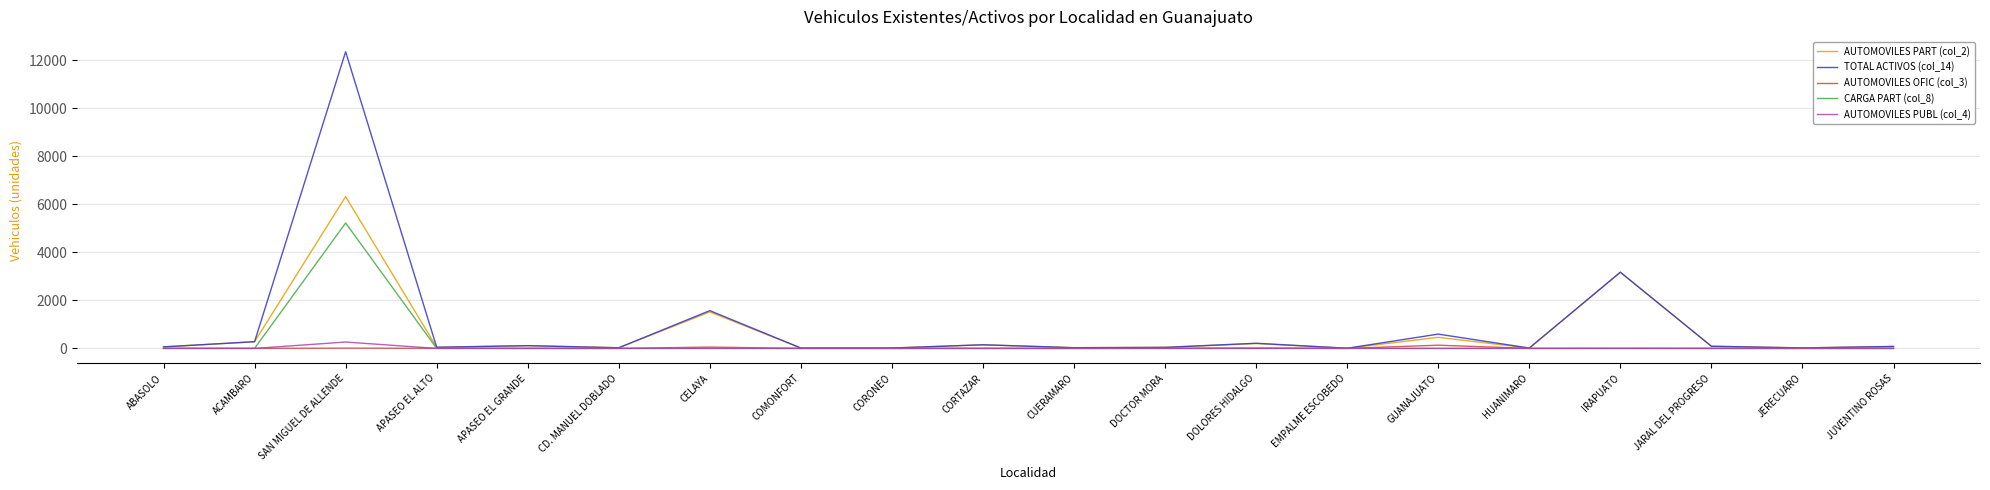

At which category is the sum across all series the highest?

SAN MIGUEL DE ALLENDE